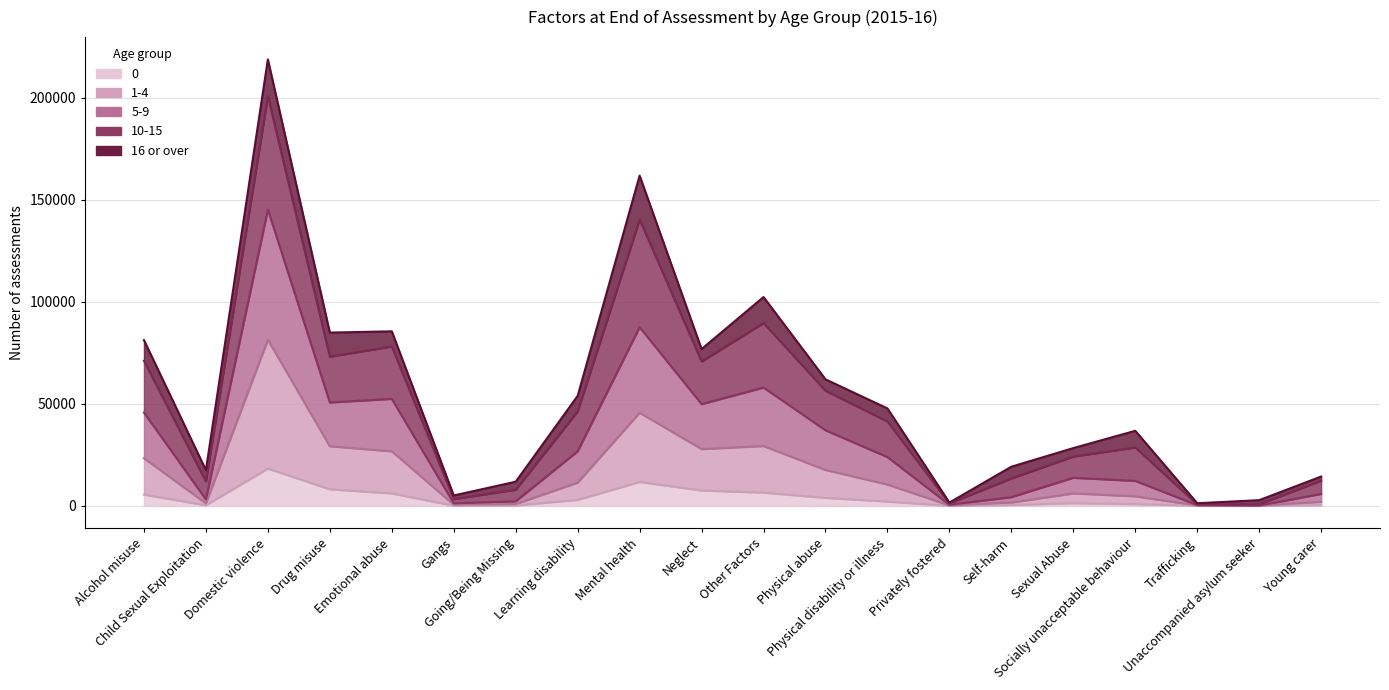

What is the average value of the 1-4 series?

16044